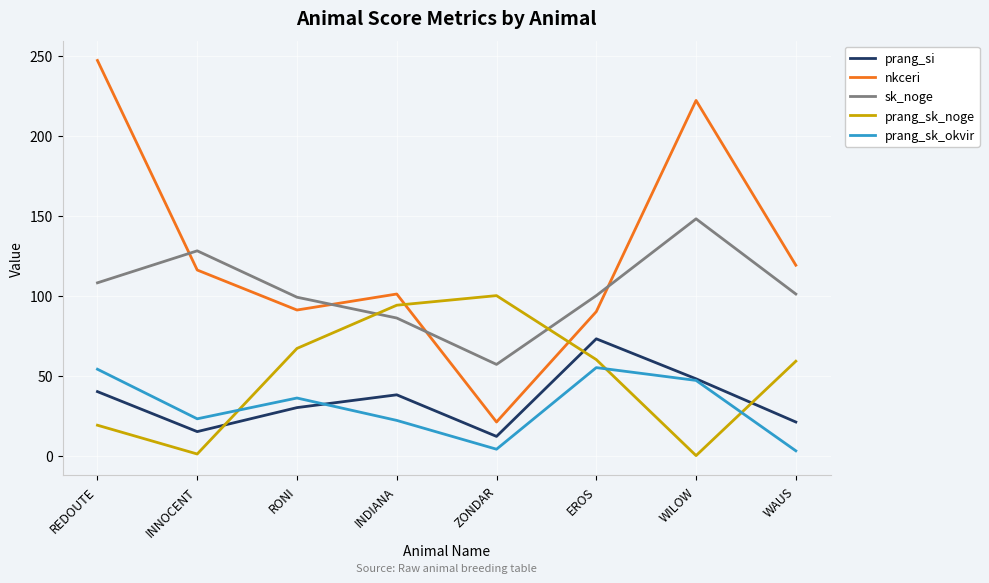

Is this an area chart (filled region under the line)?

No